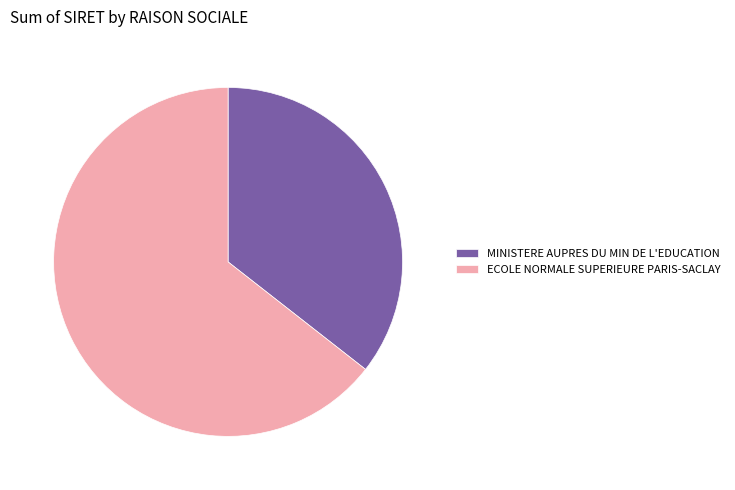

Approximately how many times larger is the value at ECOLE NORMALE SUPERIEURE PARIS-SACLAY compared to MINISTERE AUPRES DU MIN DE L'EDUCATION?

1.8